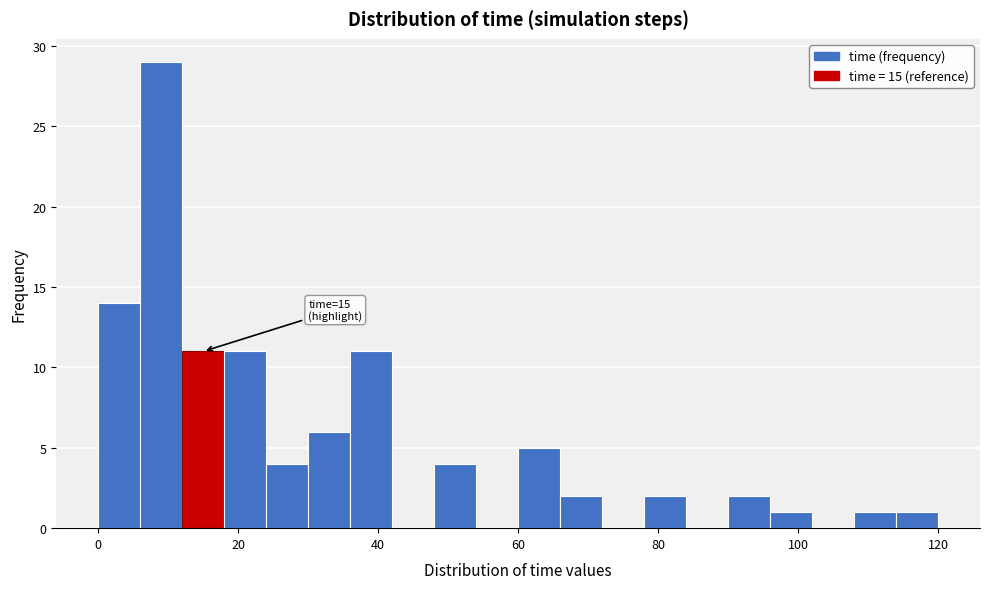

Around what value on the x-axis is the tallest bar? Give the approximate position of its centre, as read against the axis.

10